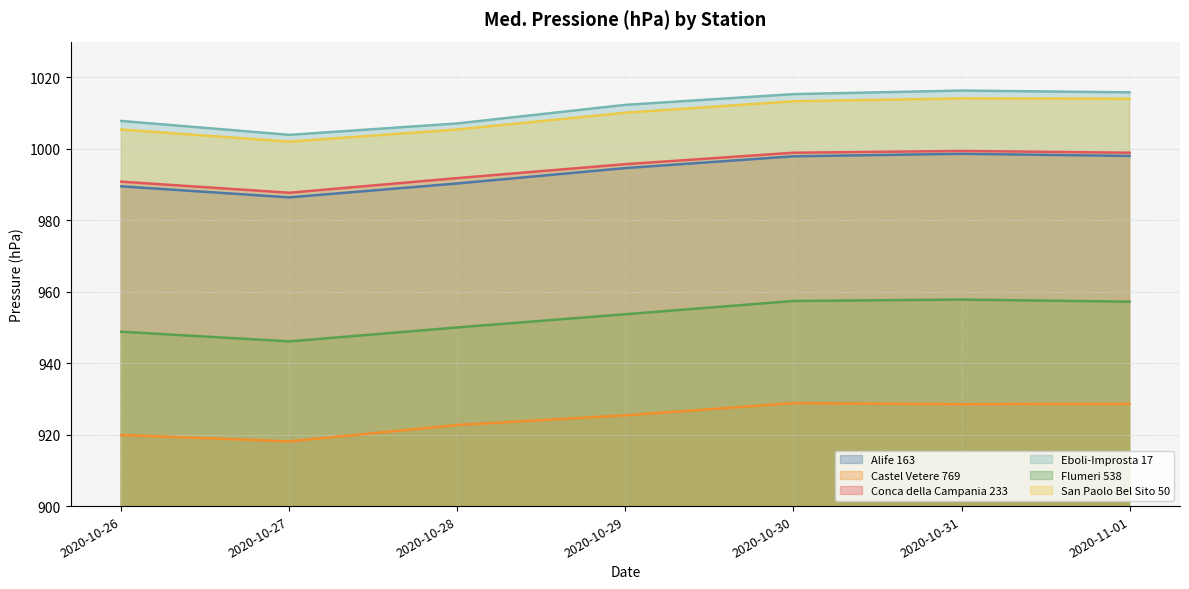

What is the average value of the Conca della Campania 233 series?

994.7